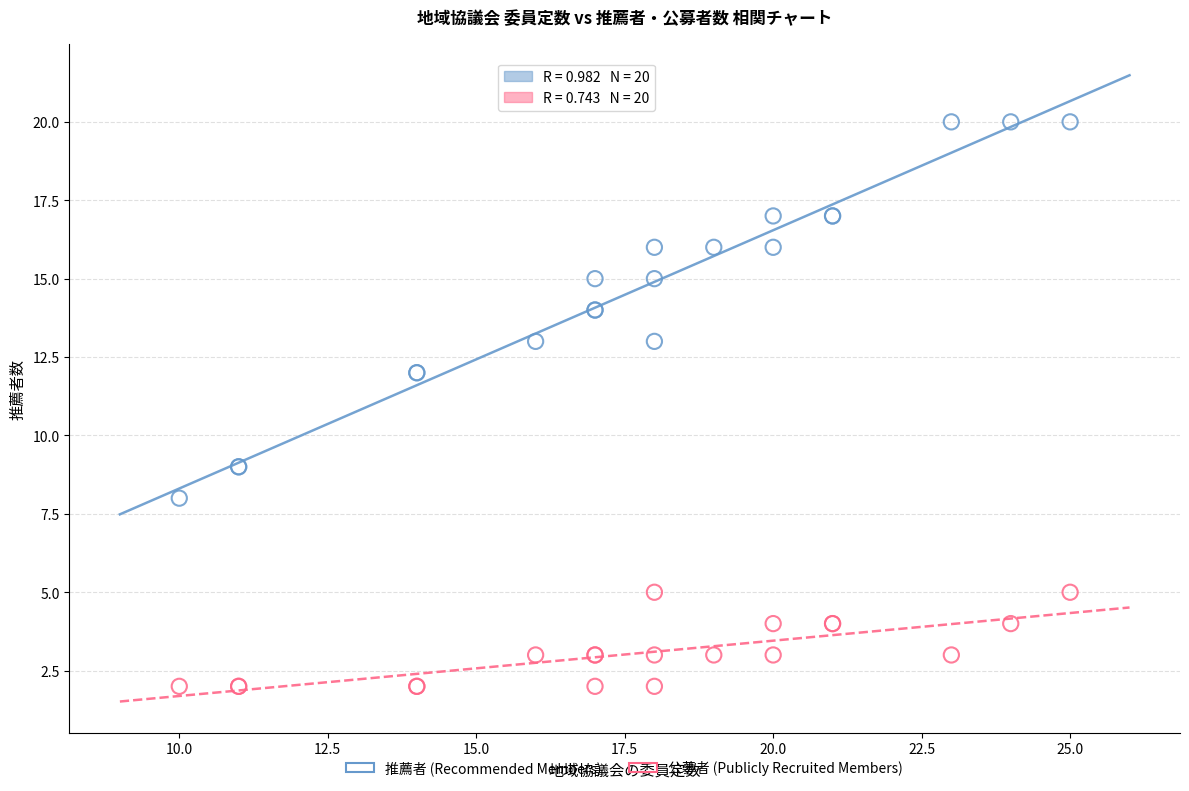

Which series has the largest Y range (max minus min)?

推薦者 (Recommended Members)